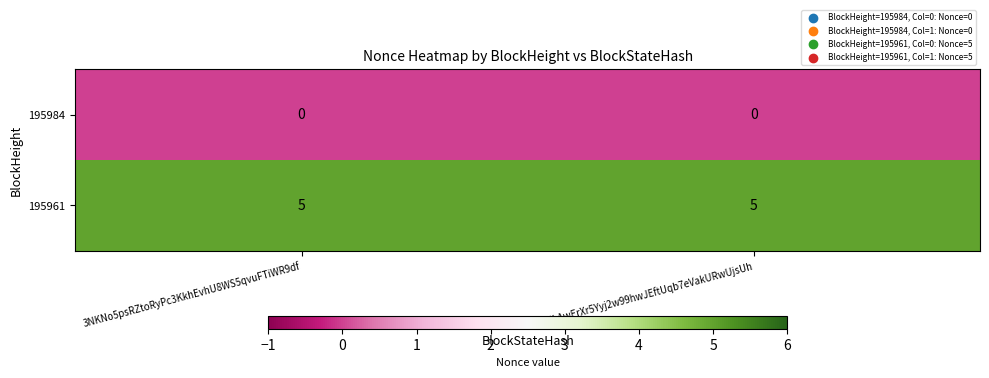

Rank the series by their average value, from highest to lowest.

195961, 195984